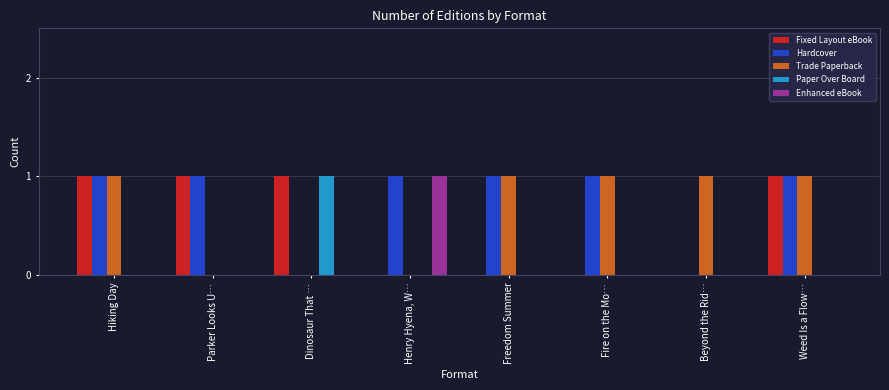

Reading left to right, extract all data points from this chart.

Fixed Layout eBook: 1	1	1	0	0	0	0	1
Hardcover: 1	1	0	1	1	1	0	1
Trade Paperback: 1	0	0	0	1	1	1	1
Paper Over Board: 0	0	1	0	0	0	0	0
Enhanced eBook: 0	0	0	1	0	0	0	0